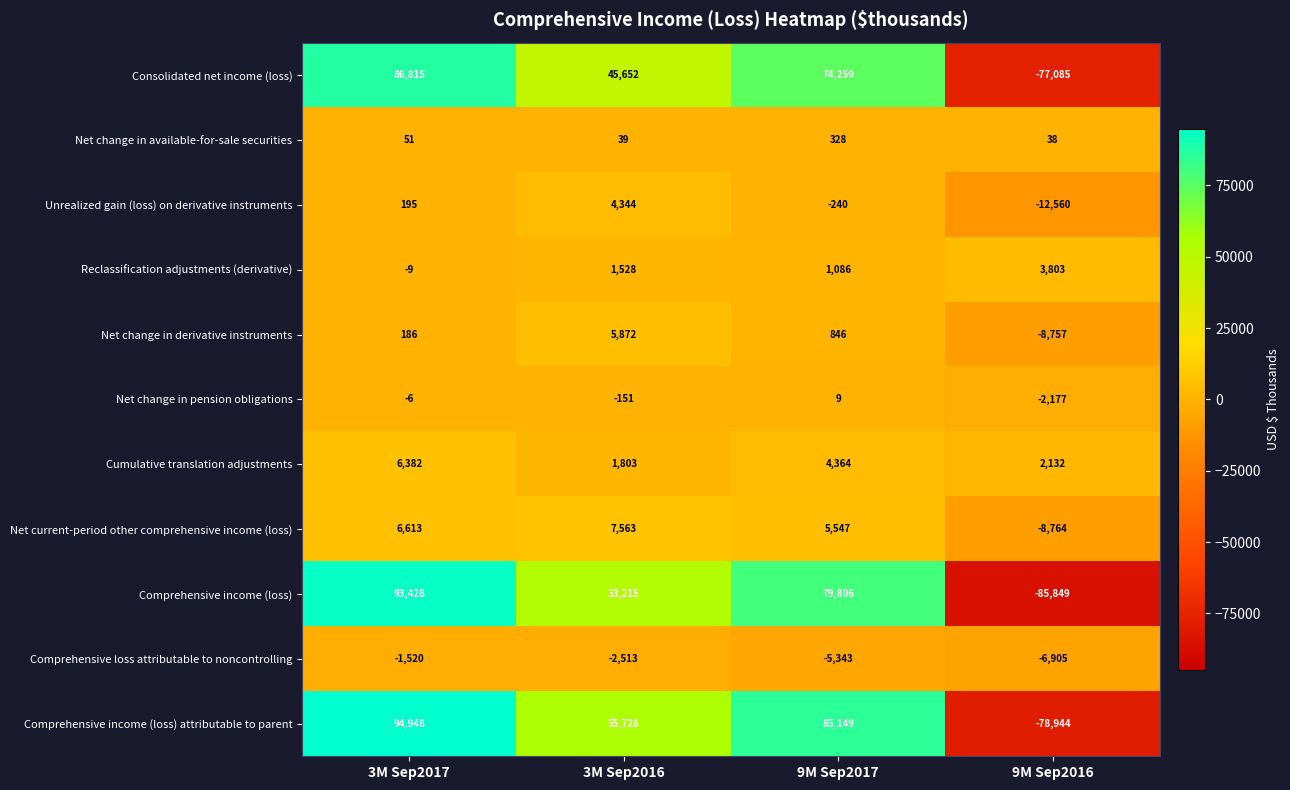

At 9M Sep2017, list the series in order from largest to smallest.

Comprehensive income (loss) attributable to parent, Comprehensive income (loss), Consolidated net income (loss), Net current-period other comprehensive income (loss), Cumulative translation adjustments, Reclassification adjustments (derivative), Net change in derivative instruments, Net change in available-for-sale securities, Net change in pension obligations, Unrealized gain (loss) on derivative instruments, Comprehensive loss attributable to noncontrolling